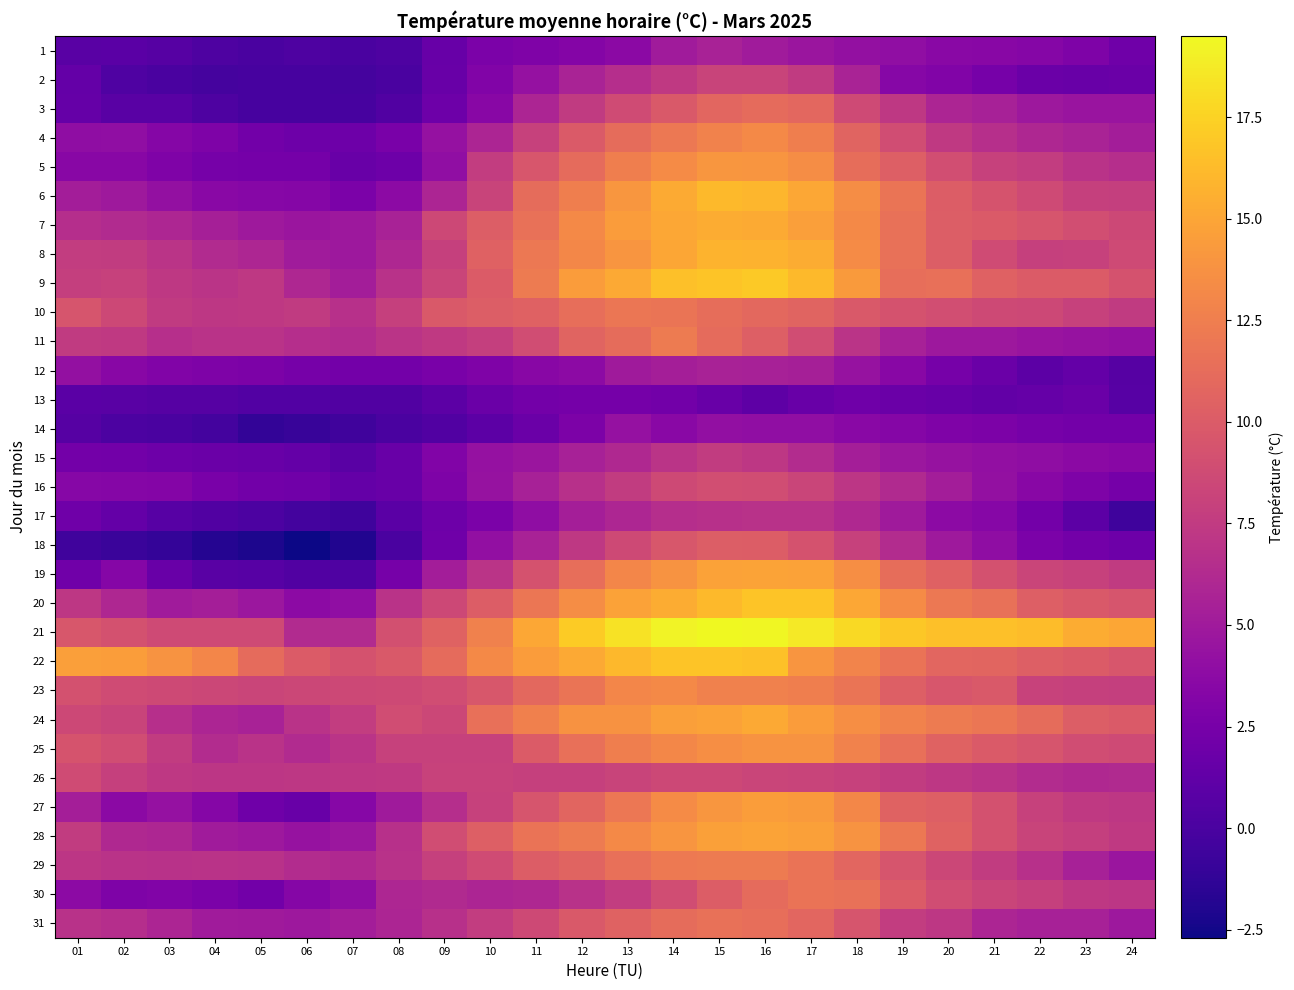

At which category is the sum across all series the highest?

15